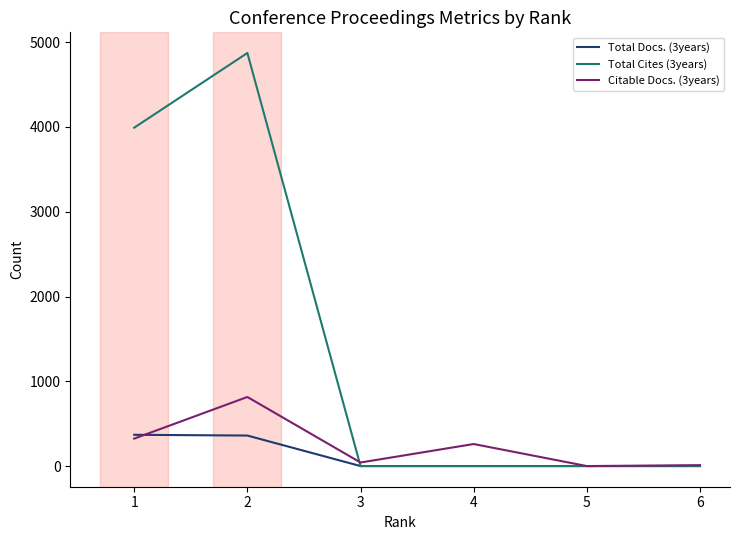

Which series has the largest total across all categories?

Total Cites (3years)